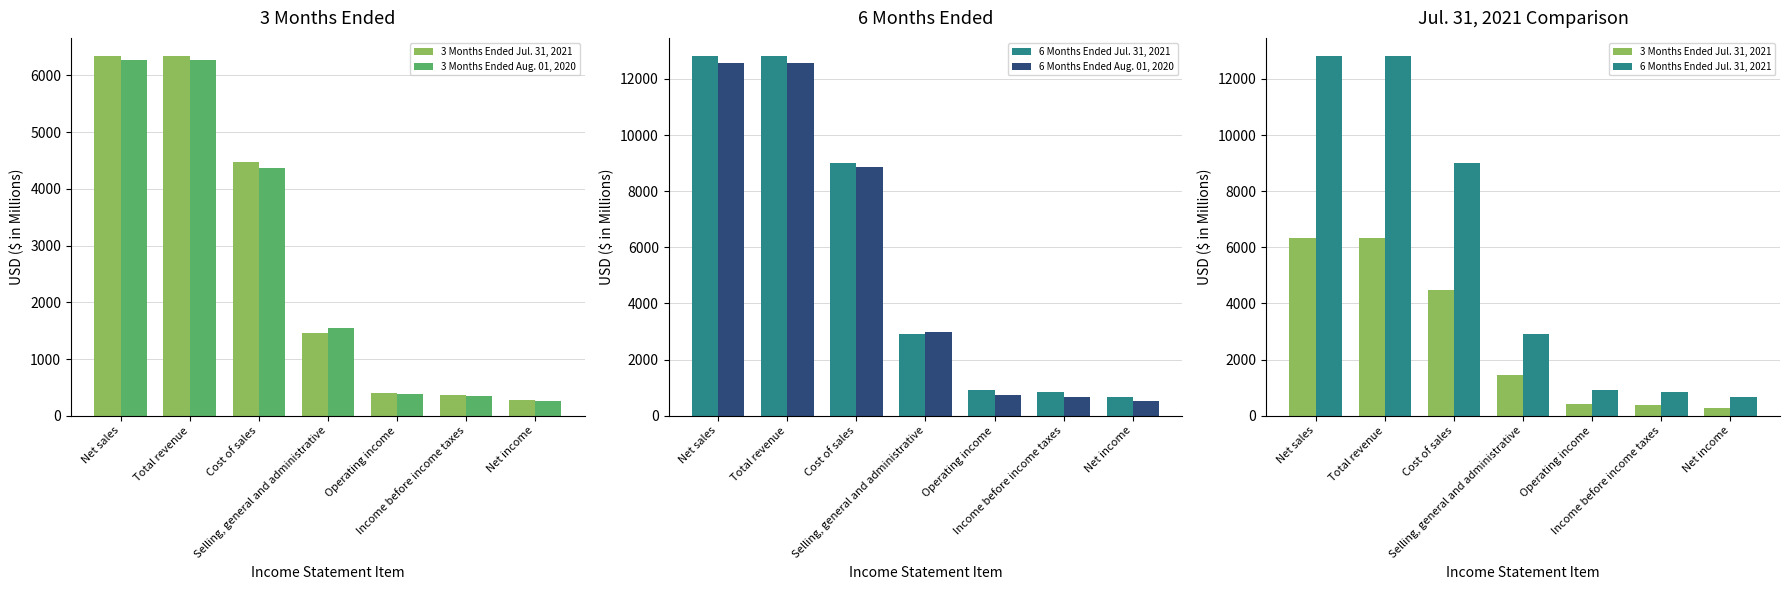

What is the maximum value shown in the chart?

12822.9